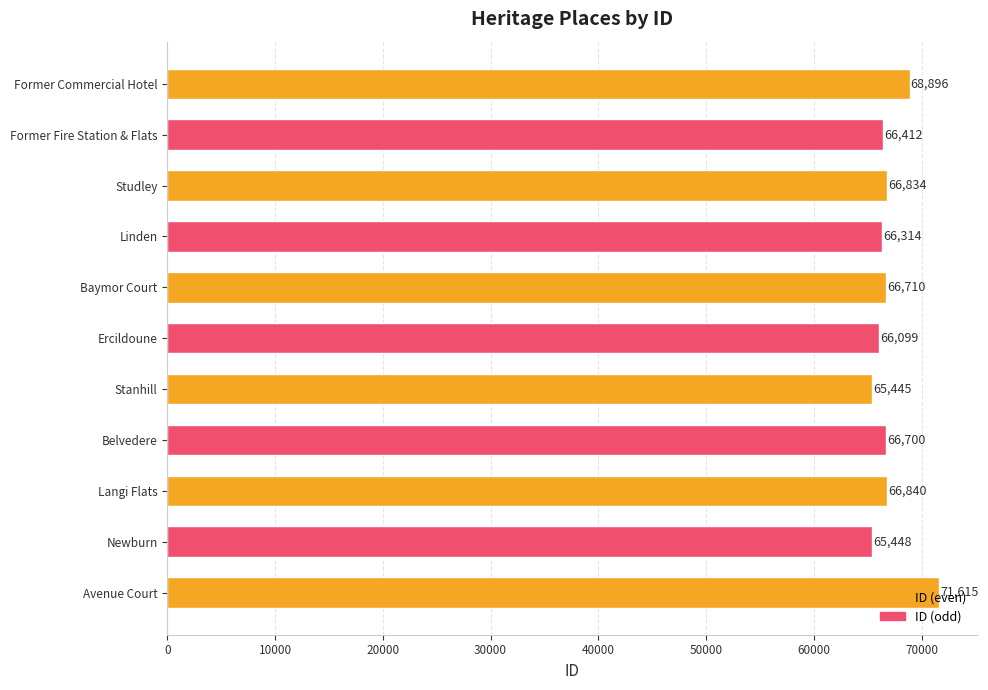

What is the maximum value shown in the chart?

71615